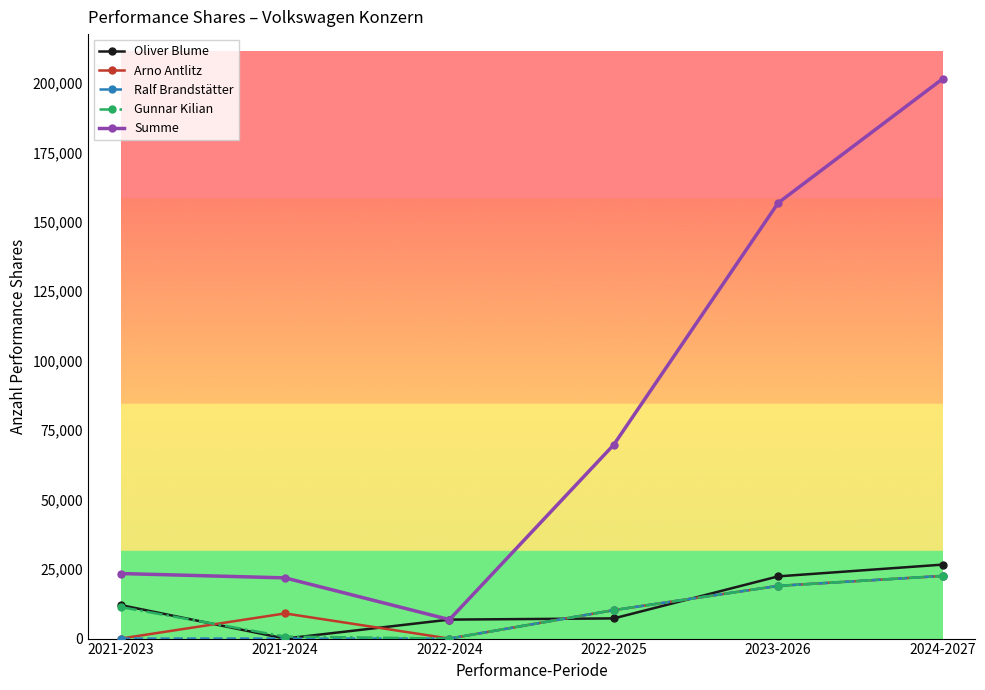

At which category is the sum across all series the highest?

2024-2027